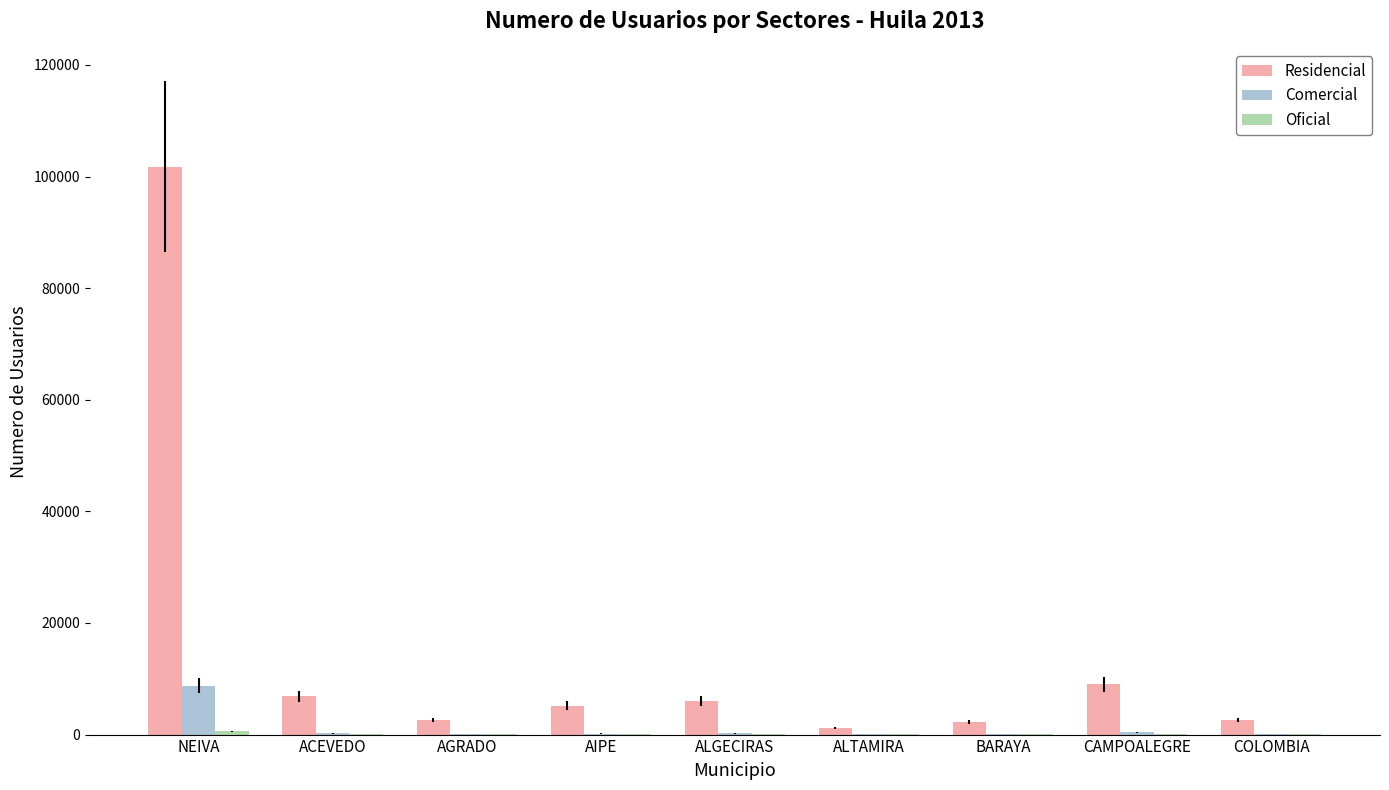

What value does the Residencial series have at BARAYA?

2213